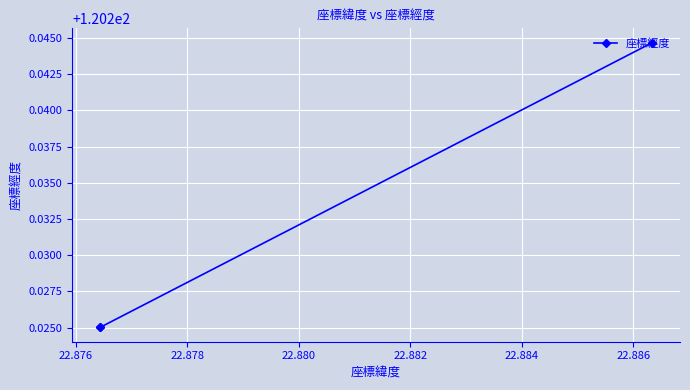

What is the average value?

120.2